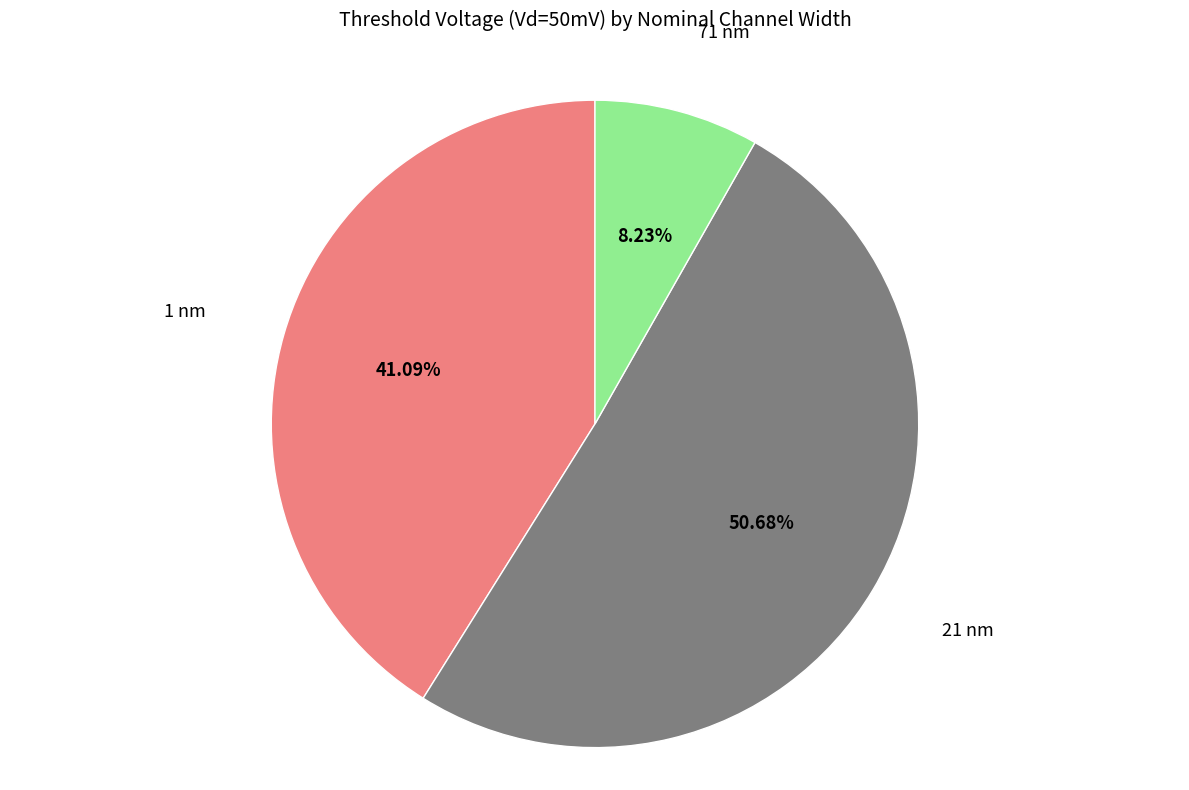

Between 1 nm and 21 nm, which is larger?

21 nm